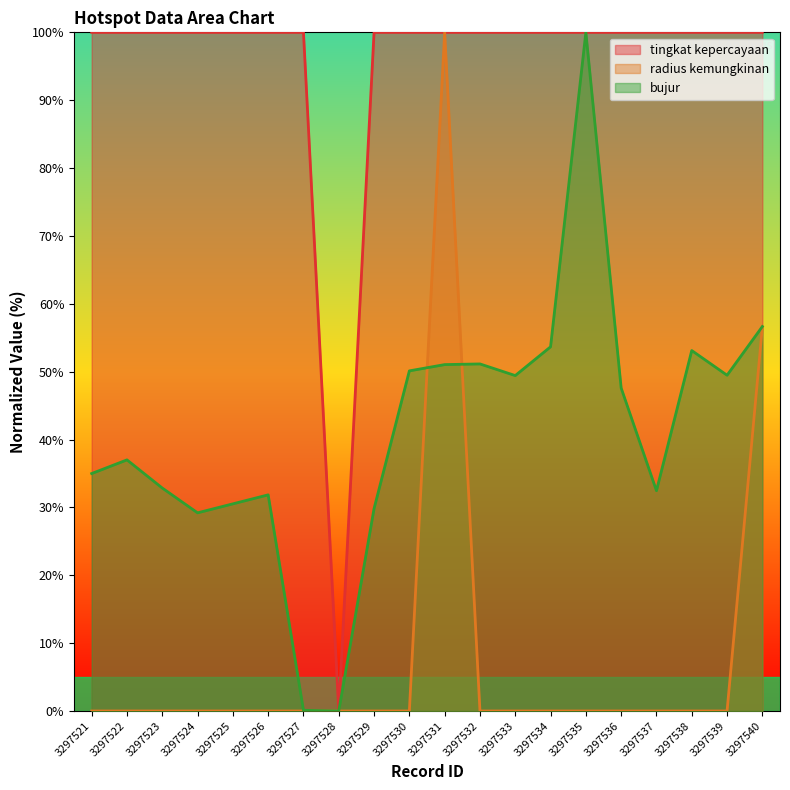

How many lines are shown in the chart?

3